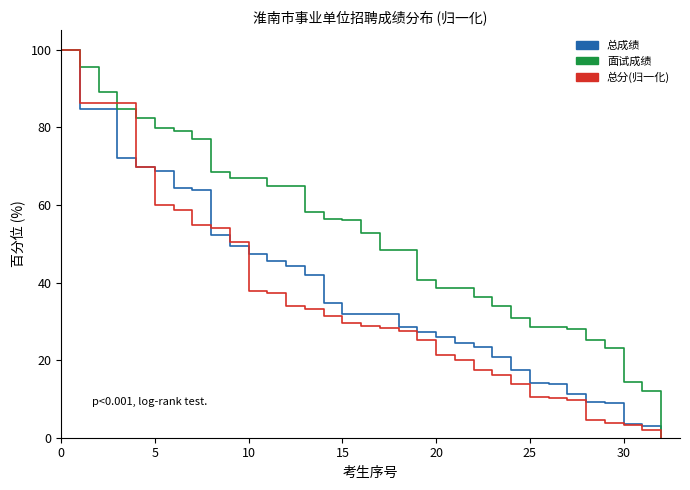

What is the maximum value shown in the chart?

100.0